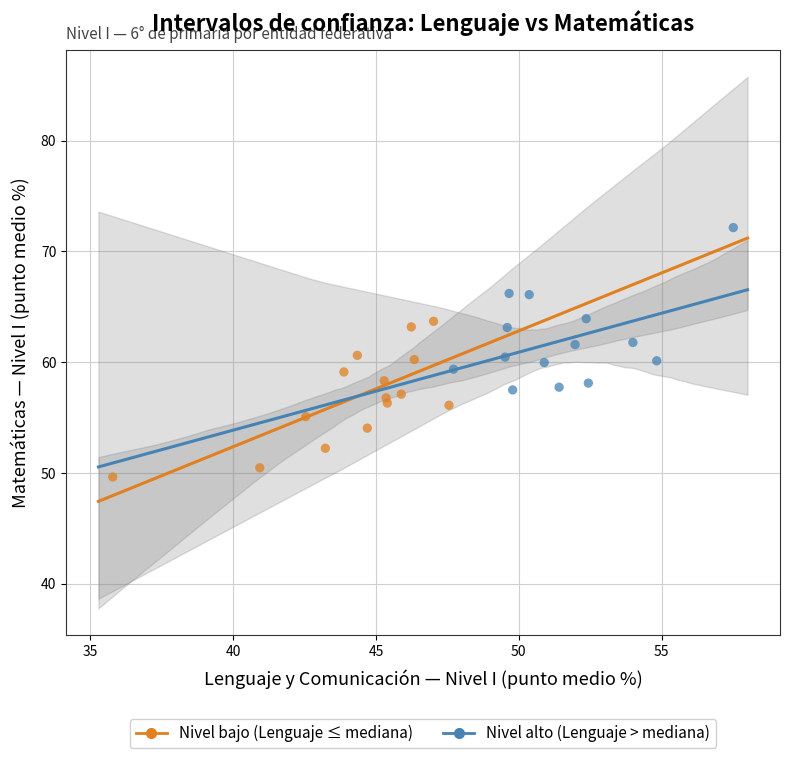

Which series contains the lowest Y value?

Nivel bajo (Lenguaje ≤ mediana)